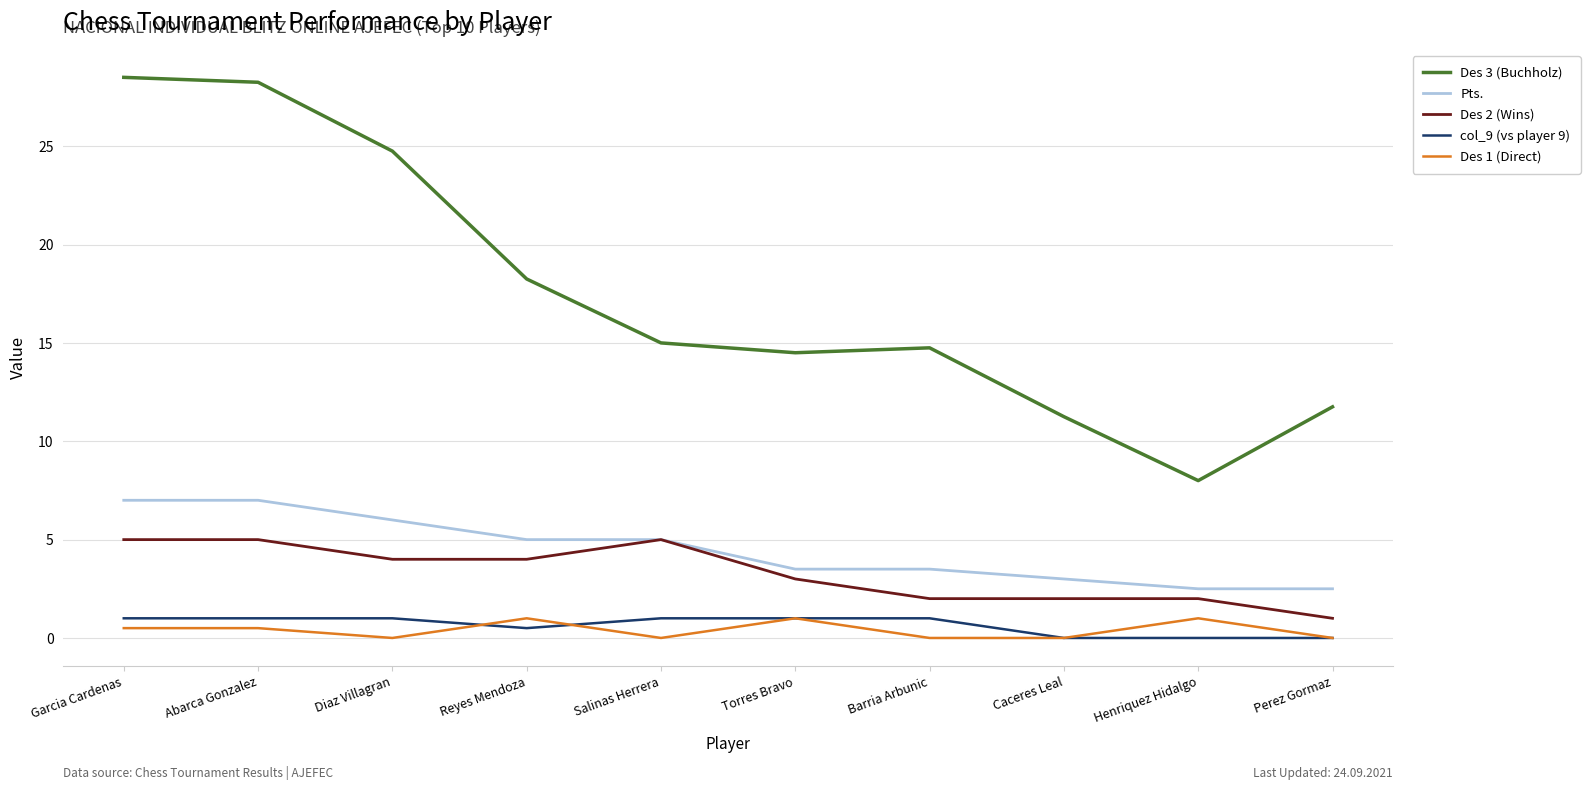

What position from the left is Torres Bravo?

6